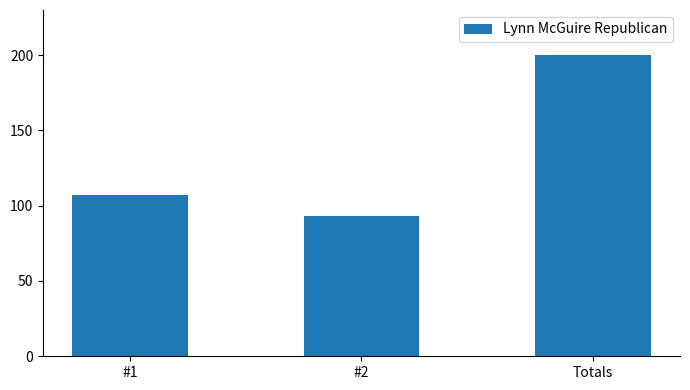

List the labels in order of value, smallest first.

#2, #1, Totals